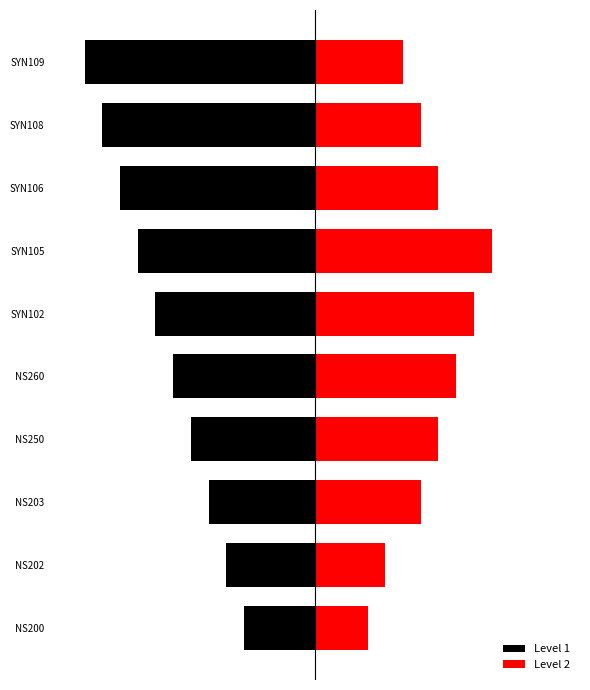

What are all the series names shown in the legend?

Level 1, Level 2